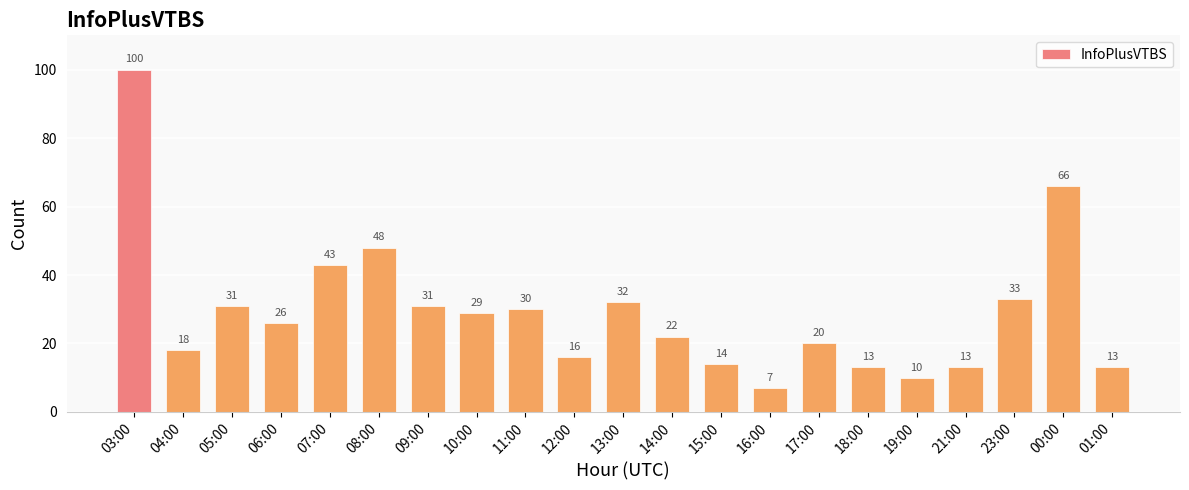

Count the number of data series in this chart.

1